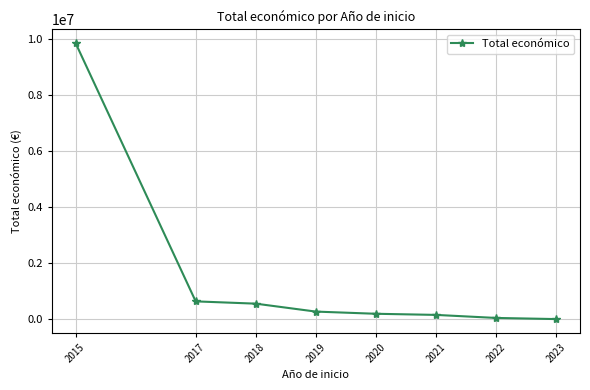

The chart shows a value of 158851.2 at 2018. True or false?

False